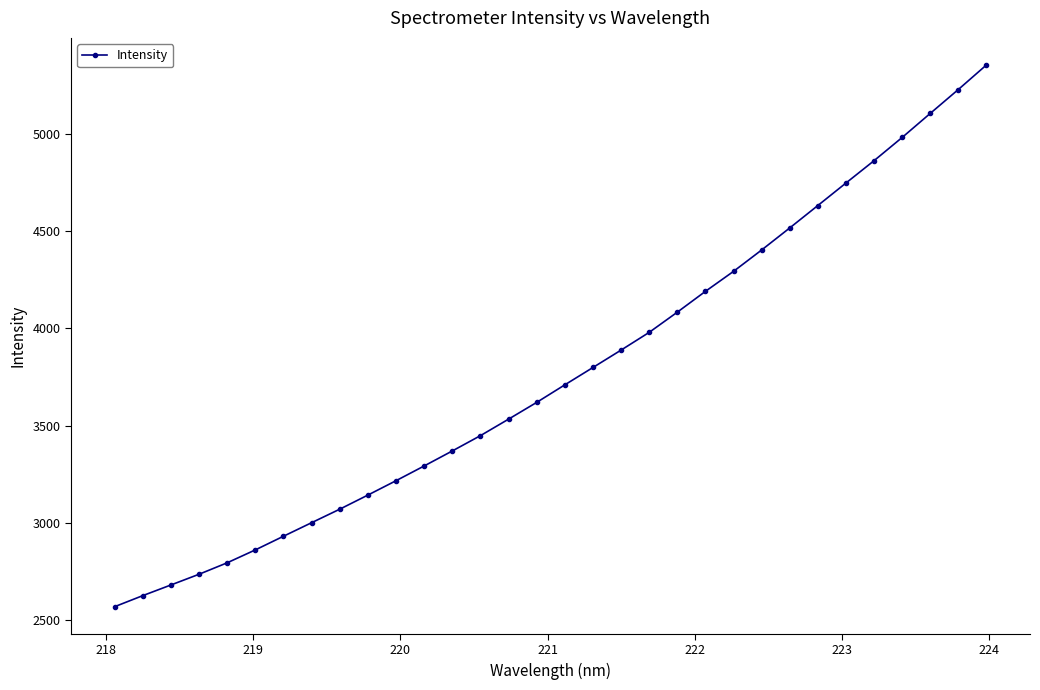

What is the sum of all values?

120663.1